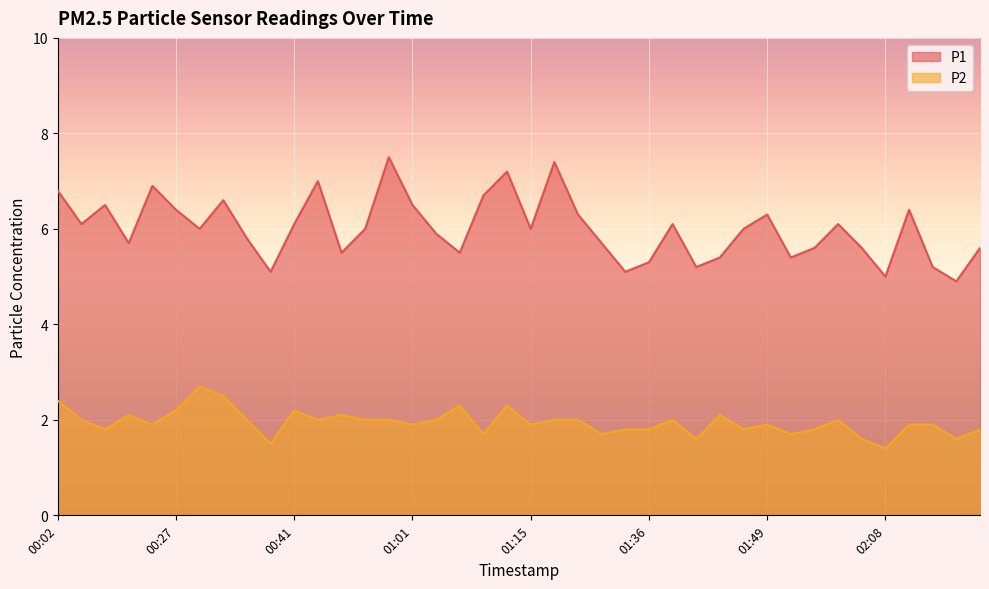

What value does the P1 series have at 01:09?

6.7